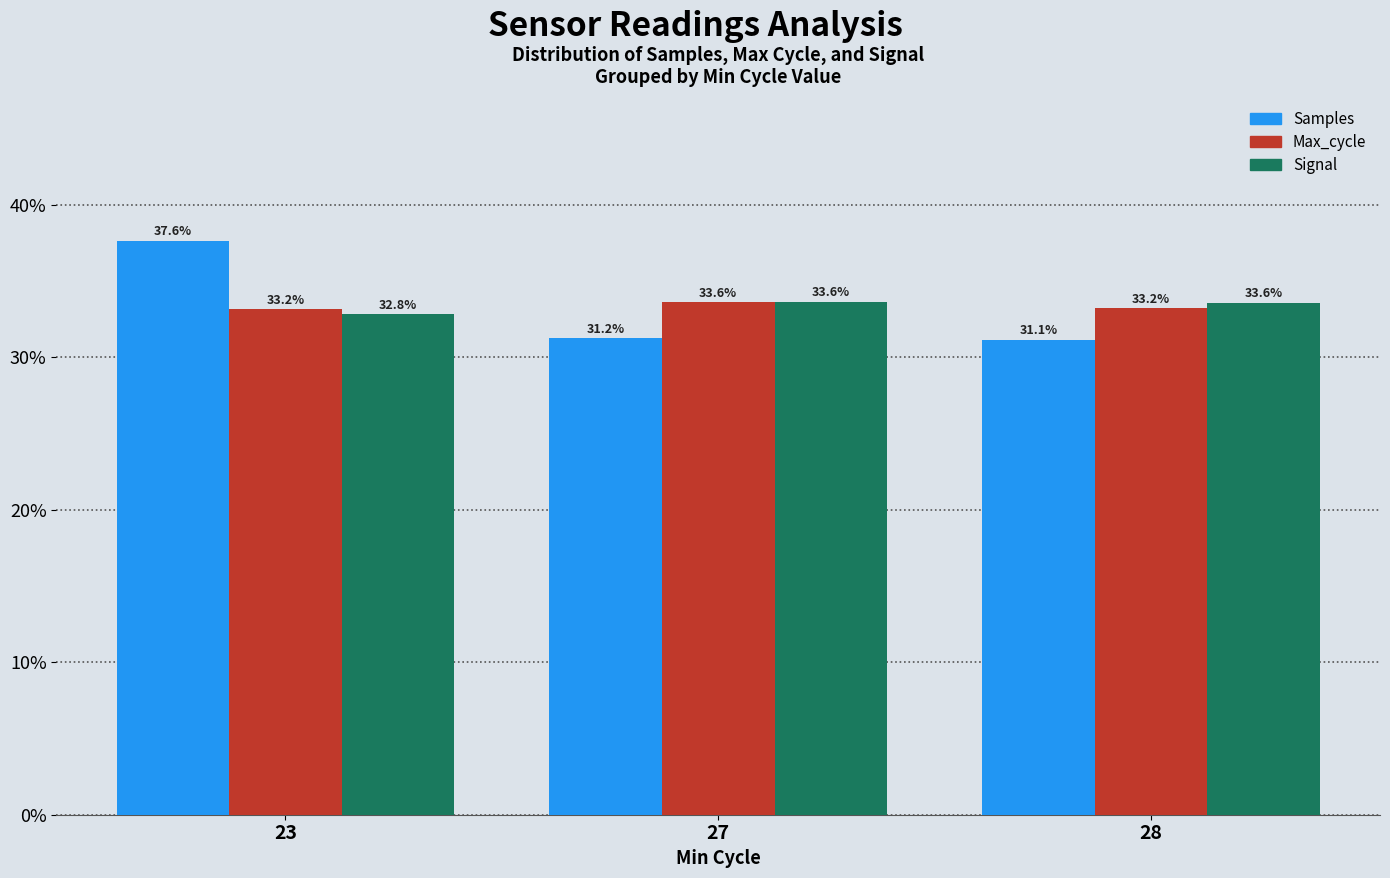

What is the sum of all Signal values?

100.0